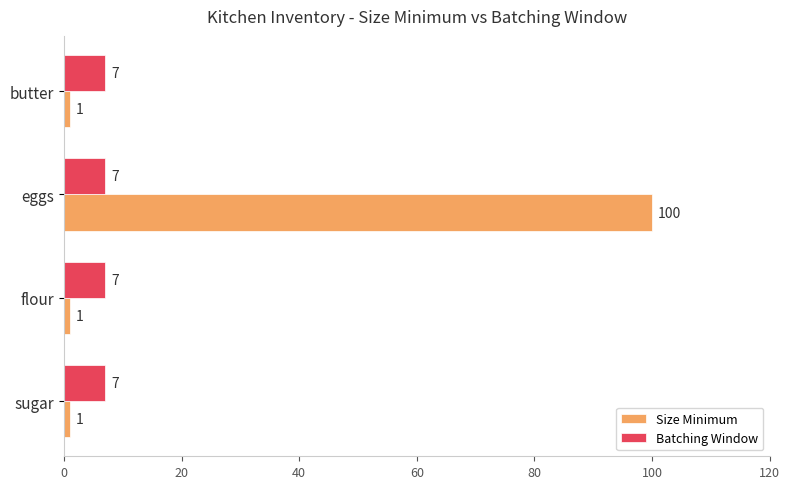

True or false: Size Minimum has a value of 37 at eggs.

False